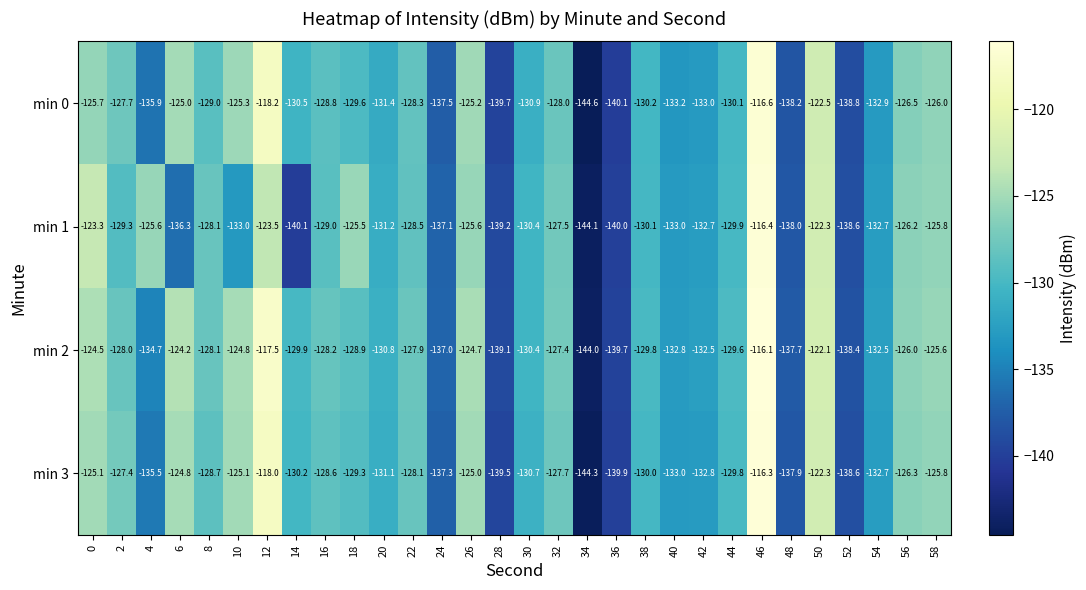

Is the value of min 1 at 2 greater than the value of min 0 at 24?

Yes